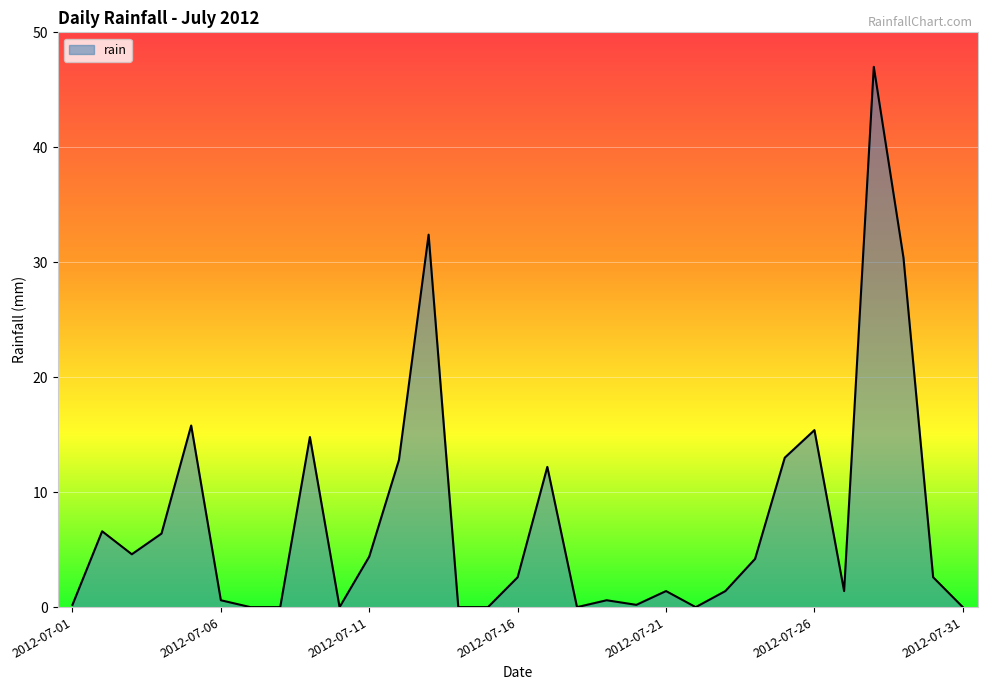

What is the maximum value shown in the chart?

47.0